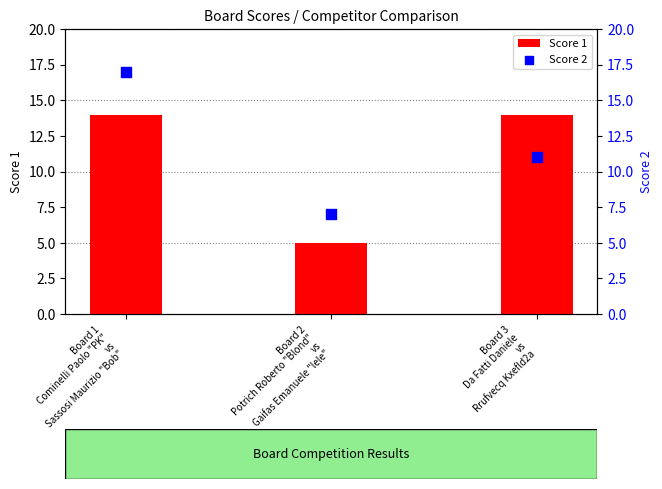

At how many categories does at least one series exceed 11?

2